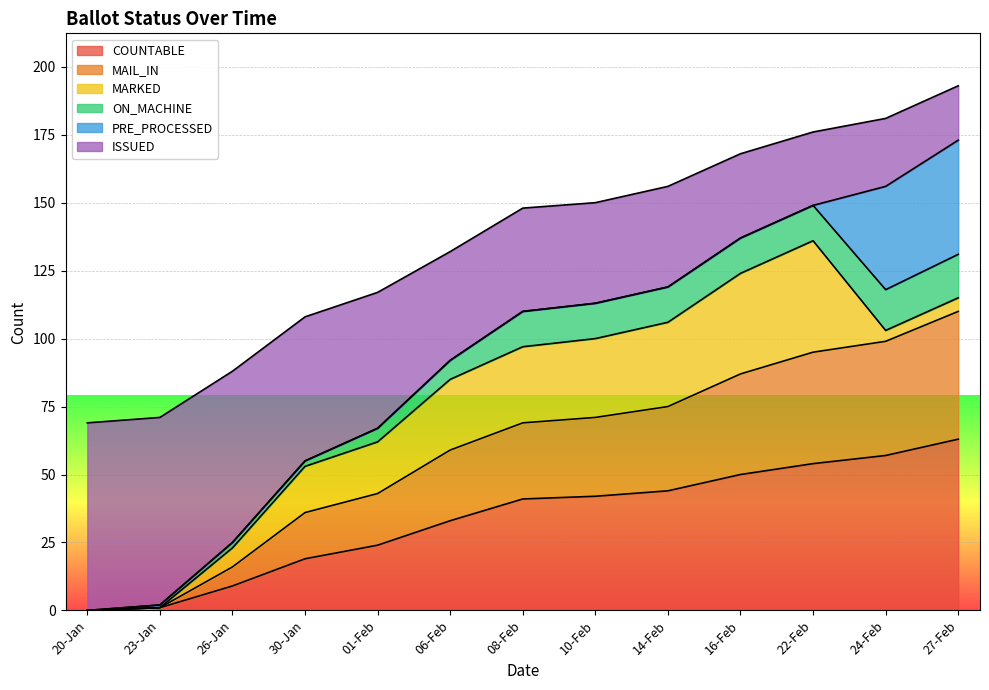

True or false: COUNTABLE has a value of 0 at 20-Jan.

True